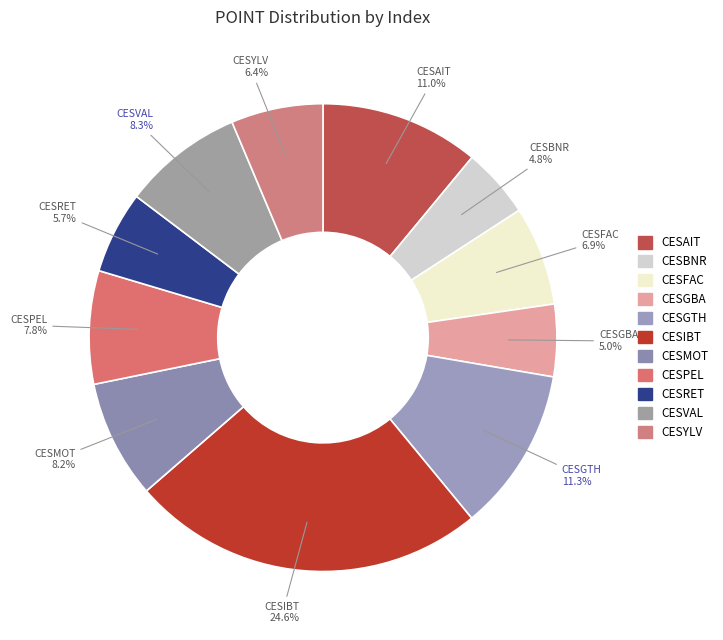

Does CESMOT represent more than half of the total?

No